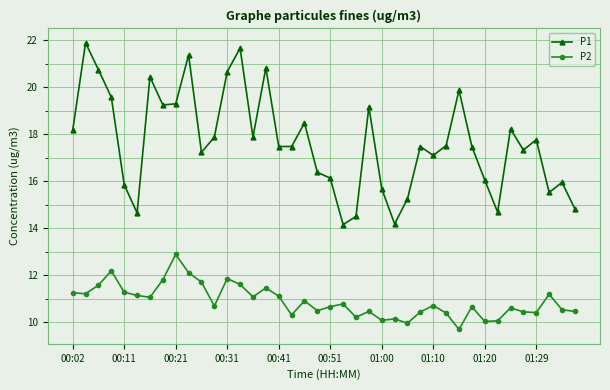

List the series in order of their overall mean, lowest first.

P2, P1